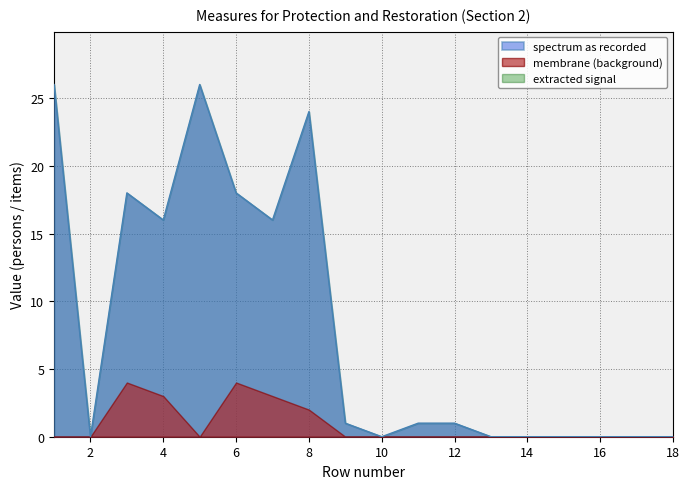

At how many categories does at least one series exceed 20?

3